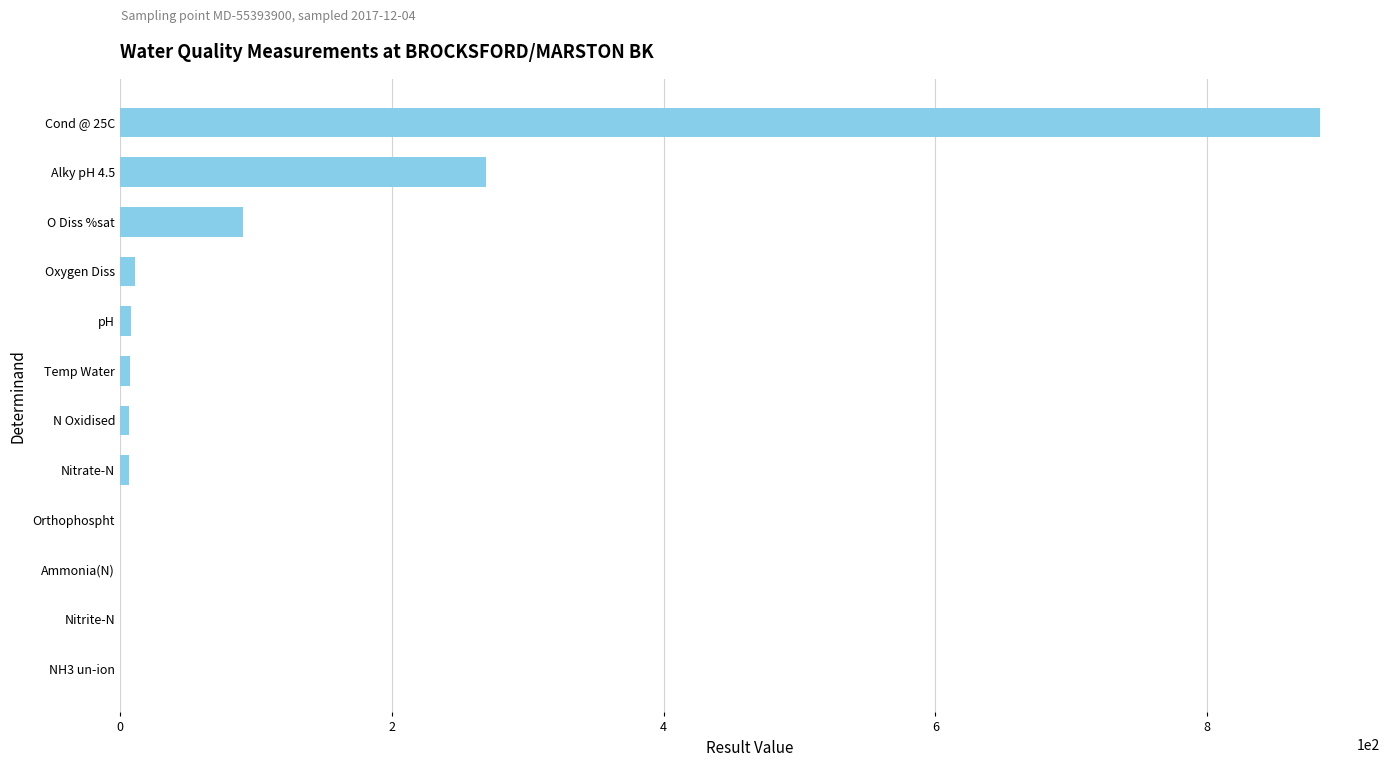

What is the average value?

106.9